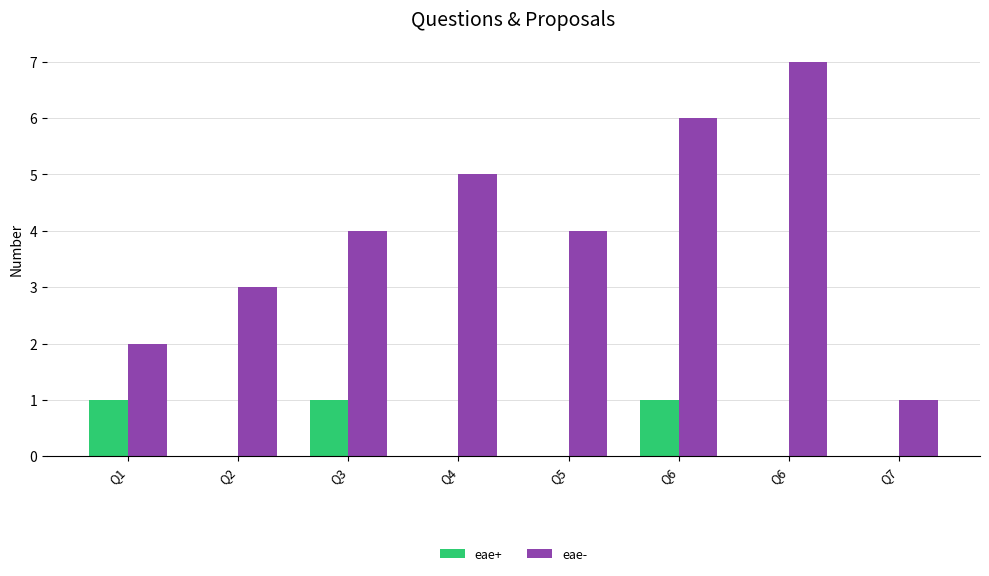

Are the bars horizontal?

No